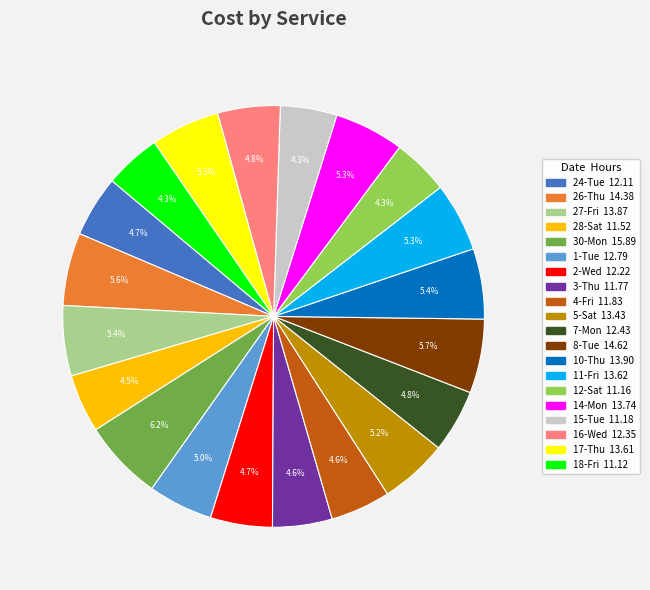

How many segments does this pie chart have?

20